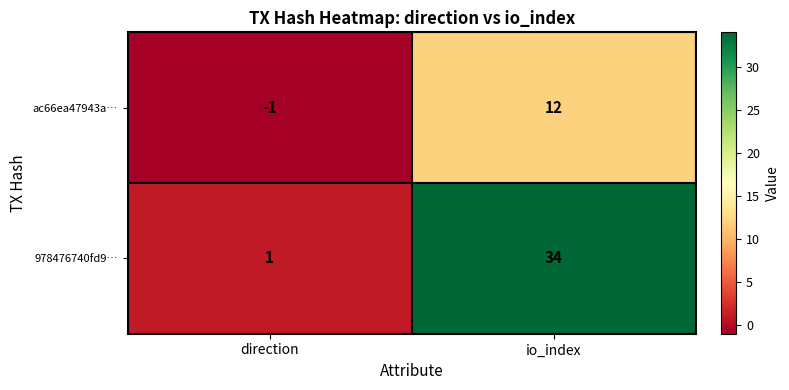

How many categories are shown in the chart?

2